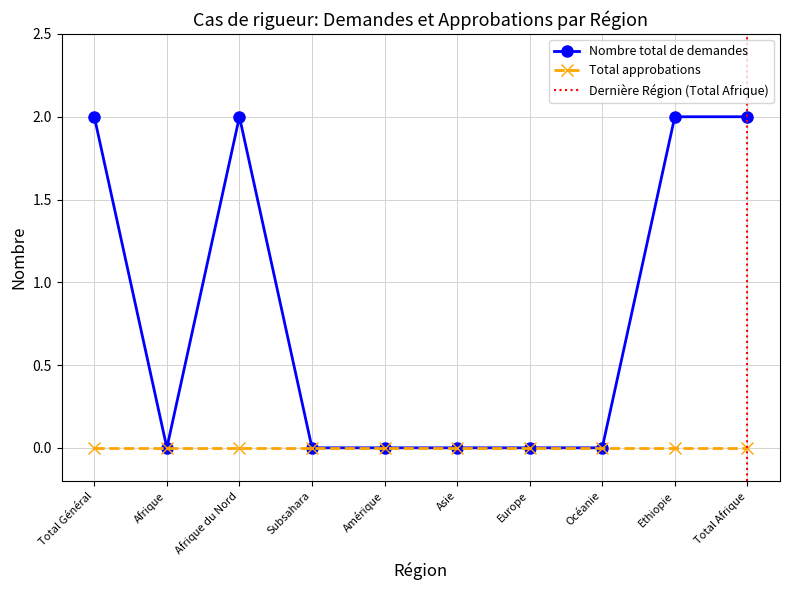

At which category does the chart reach its minimum across all series?

Afrique